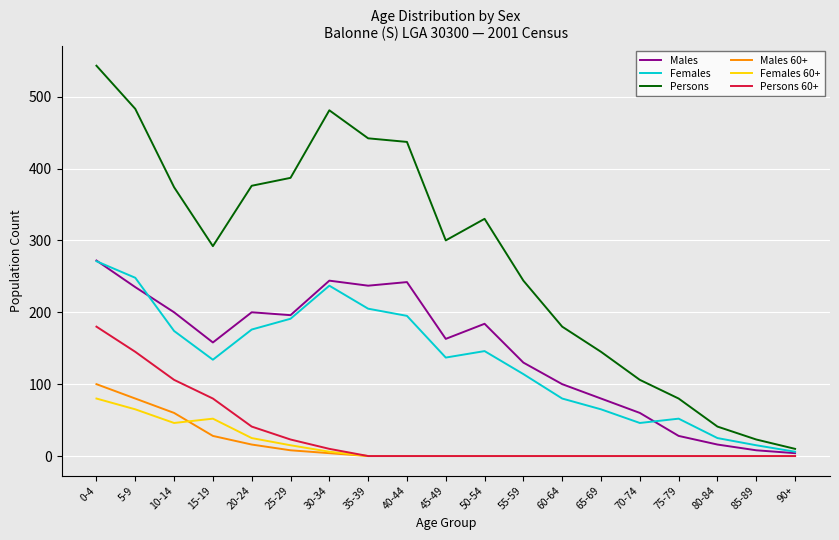

At which category is the sum across all series the highest?

0-4